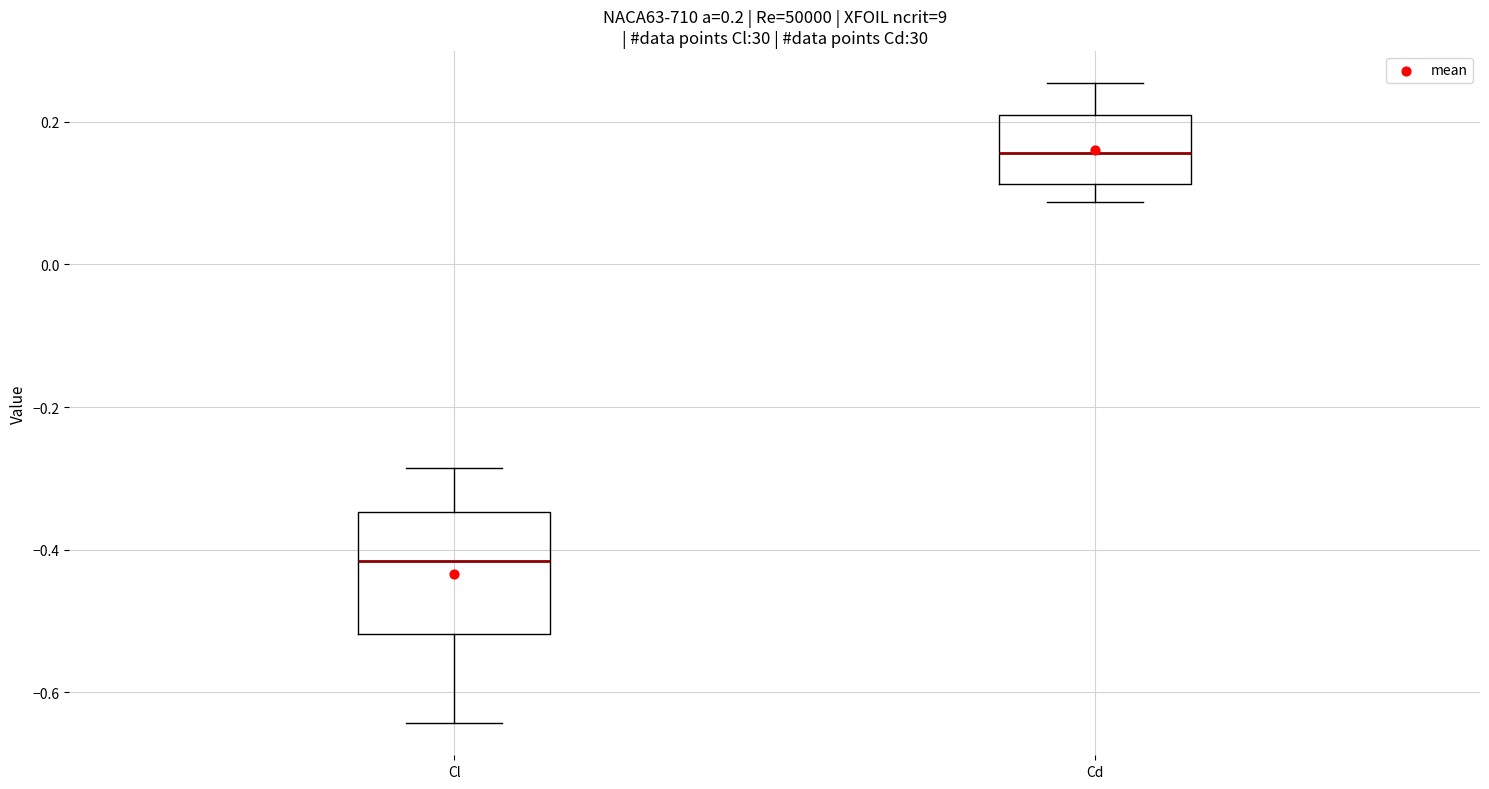

Which box is the tallest, from its lower edge to its upper edge?

Cl